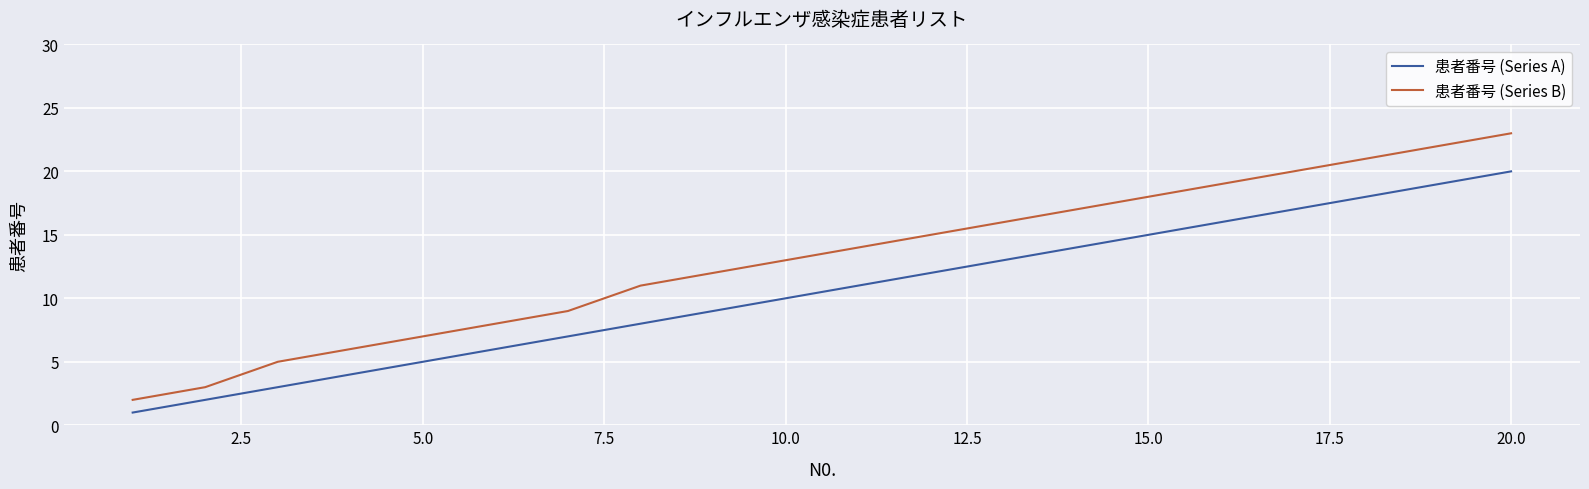

What is the maximum value shown in the chart?

23